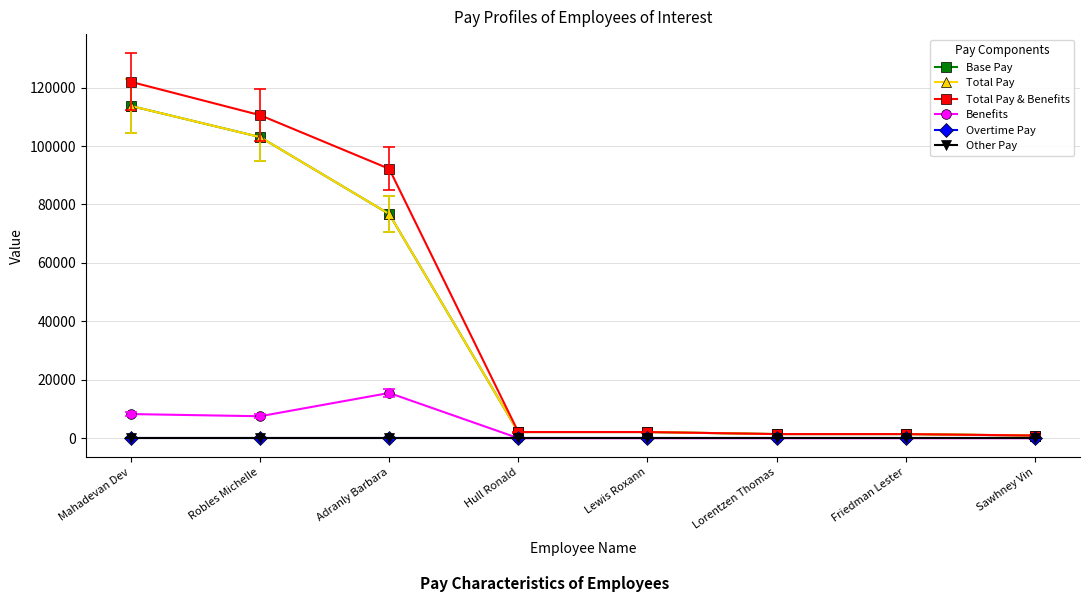

Rank the series at Hull Ronald from lowest to highest value.

Benefits, Overtime Pay, Other Pay, Base Pay, Total Pay, Total Pay & Benefits